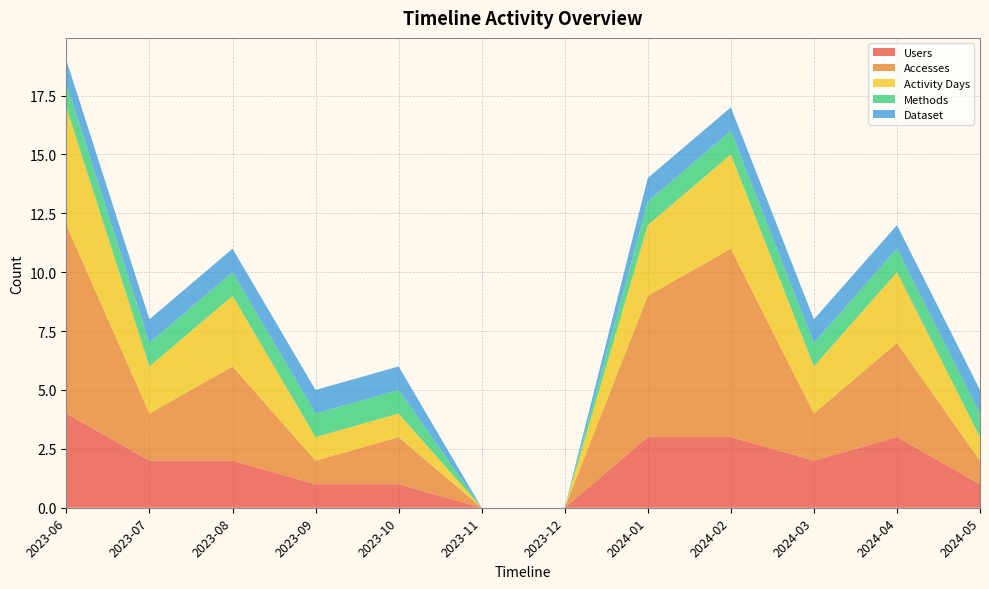

Reading left to right, transcribe all the data shown in this chart.

Users: 2023-06=4	2023-07=2	2023-08=2	2023-09=1	2023-10=1	2023-11=0	2023-12=0	2024-01=3	2024-02=3	2024-03=2	2024-04=3	2024-05=1
Accesses: 2023-06=8	2023-07=2	2023-08=4	2023-09=1	2023-10=2	2023-11=0	2023-12=0	2024-01=6	2024-02=8	2024-03=2	2024-04=4	2024-05=1
Activity Days: 2023-06=5	2023-07=2	2023-08=3	2023-09=1	2023-10=1	2023-11=0	2023-12=0	2024-01=3	2024-02=4	2024-03=2	2024-04=3	2024-05=1
Methods: 2023-06=1	2023-07=1	2023-08=1	2023-09=1	2023-10=1	2023-11=0	2023-12=0	2024-01=1	2024-02=1	2024-03=1	2024-04=1	2024-05=1
Dataset: 2023-06=1	2023-07=1	2023-08=1	2023-09=1	2023-10=1	2023-11=0	2023-12=0	2024-01=1	2024-02=1	2024-03=1	2024-04=1	2024-05=1